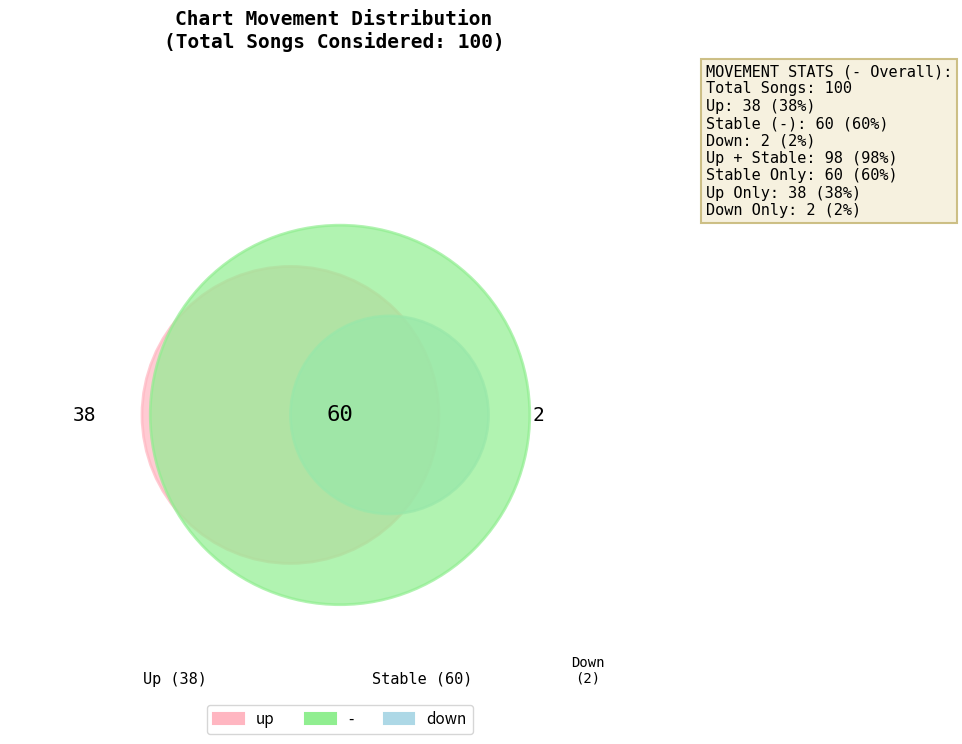

Is it true that up is 32% of the pie?

False